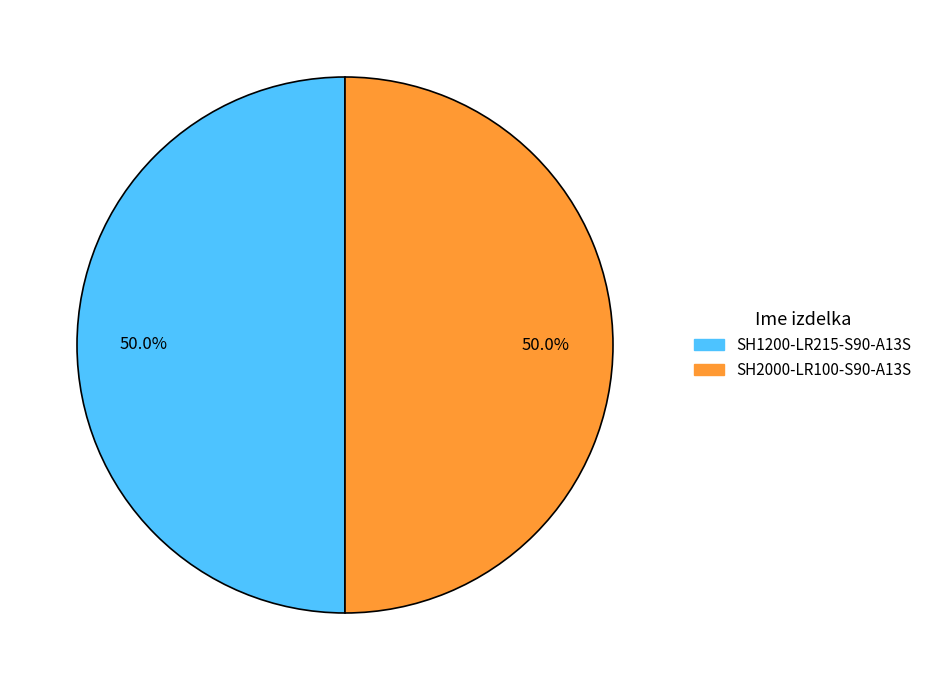

True or false: SH2000-LR100-S90-A13S accounts for 50% of the total.

True